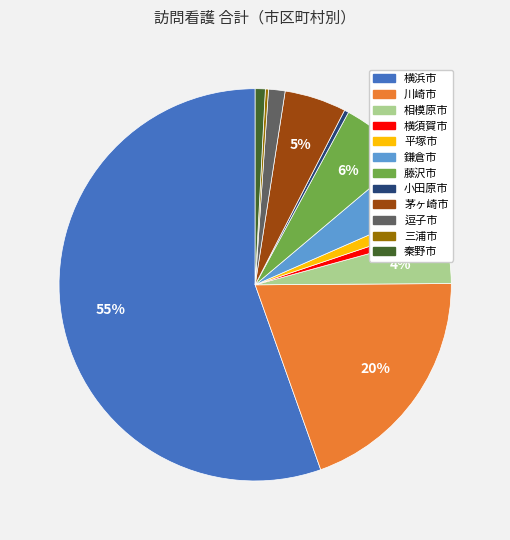

To the nearest percent, what portion does 茅ヶ崎市 represent?

5%